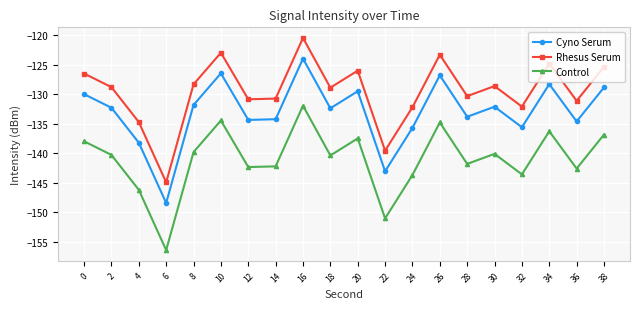

Is the value of Control at 14 greater than the value of Rhesus Serum at 4?

No